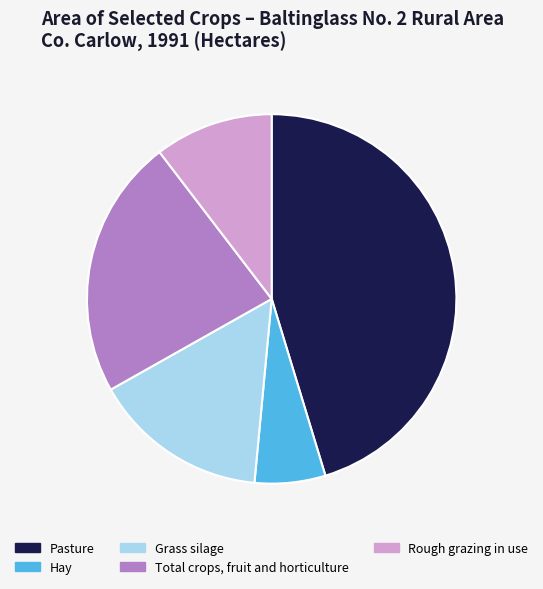

Is Hay the majority of the pie?

No